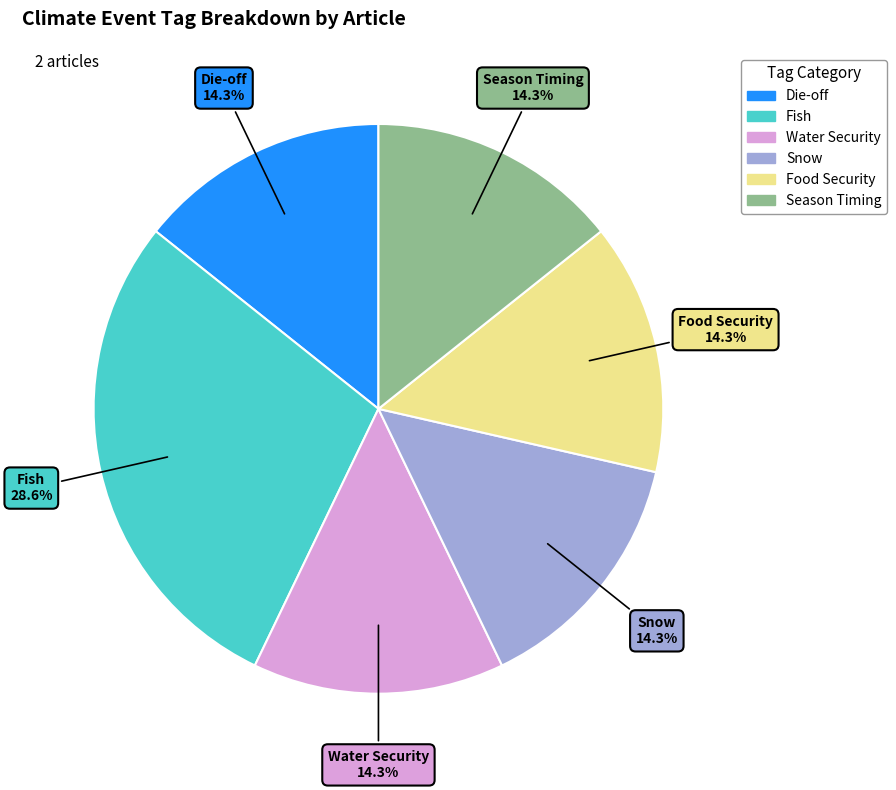

To the nearest percent, what is the difference between the largest and smallest slice percentages?

14%